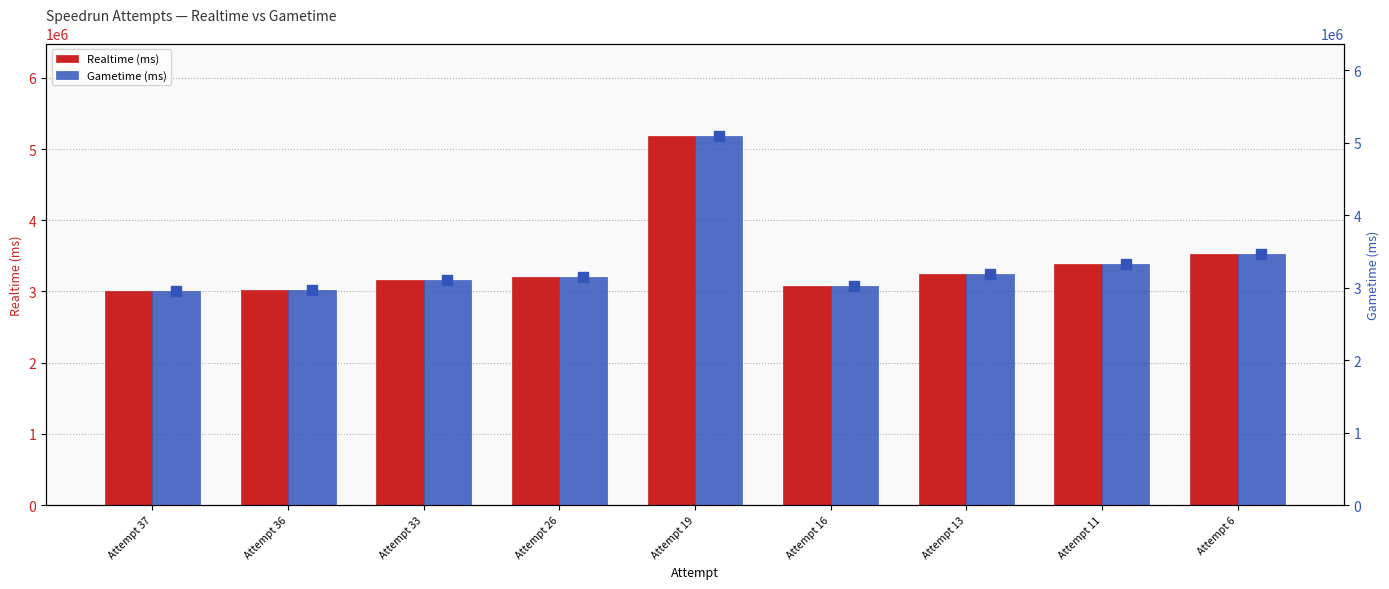

Which series contains the highest Y value?

Realtime (ms)